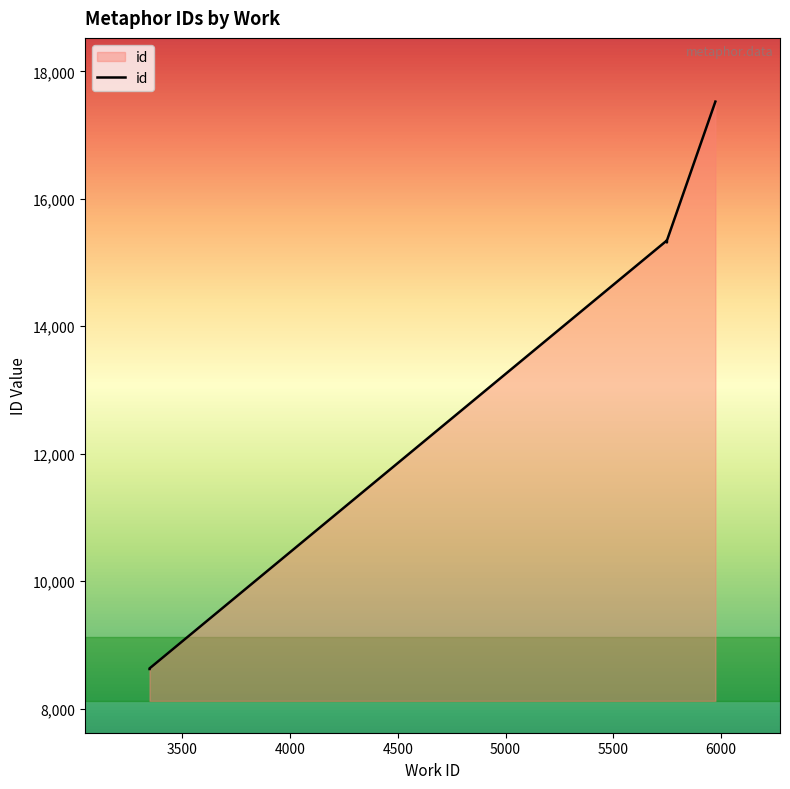

List the labels in order of value, largest first.

5974, 5748, 5748, 5748, 5749, 5749, 5748, 5749, 3347, 3347